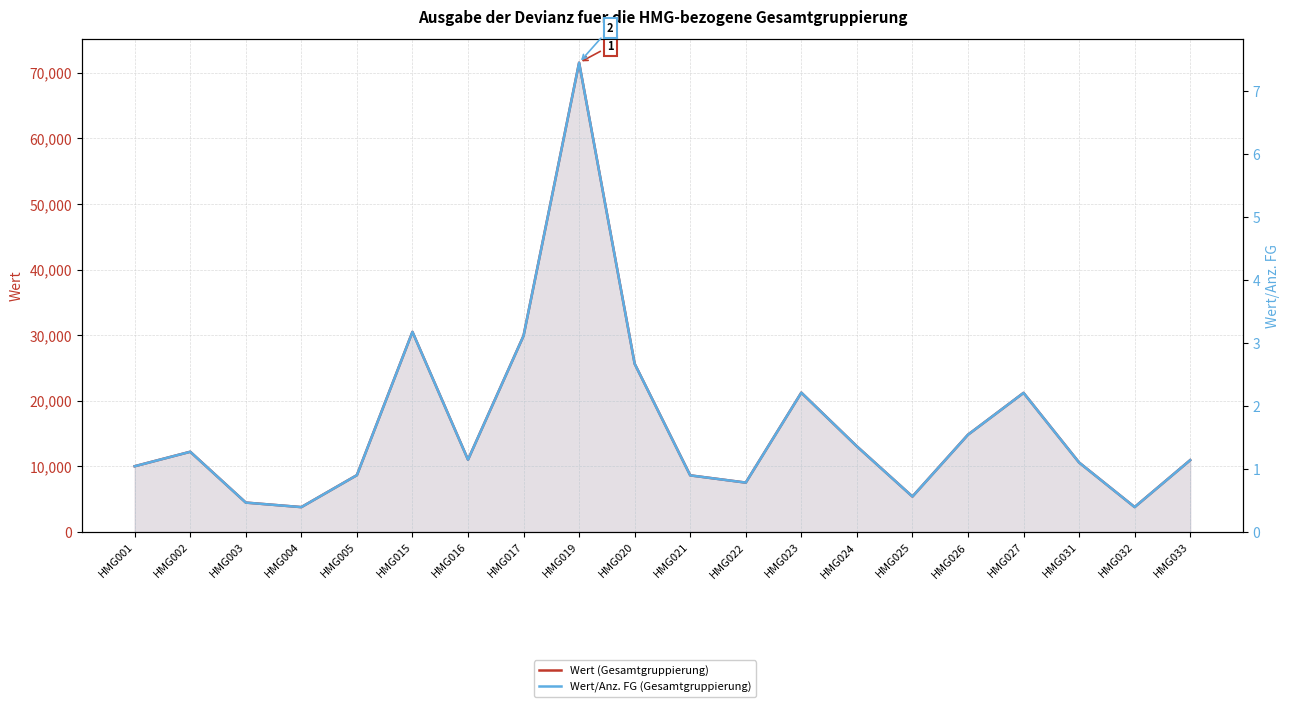

What is the value of the Wert (Gesamtgruppierung) point at the 6th from the left?

30504.8